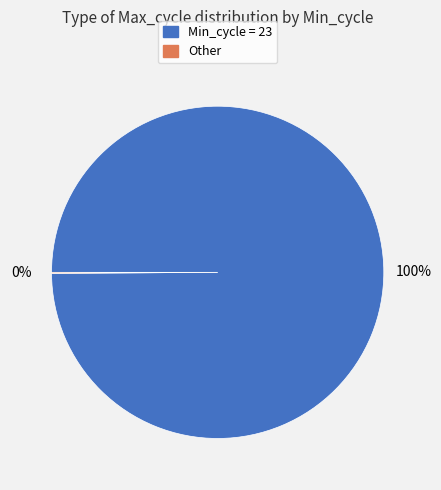

Is there any slice that represents more than half of the pie?

Yes